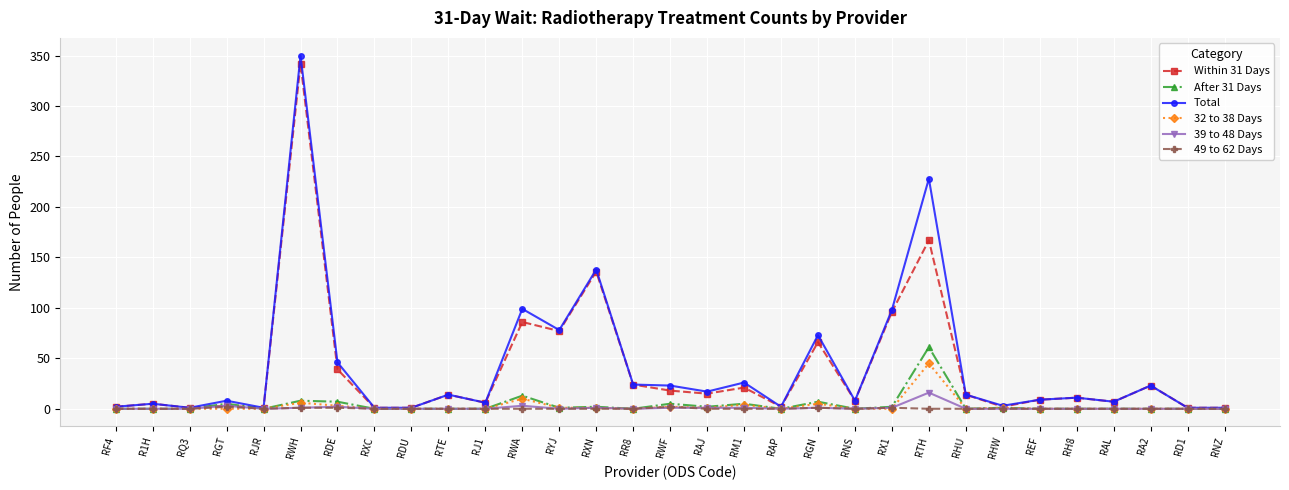

Does the chart have visible grid lines?

Yes